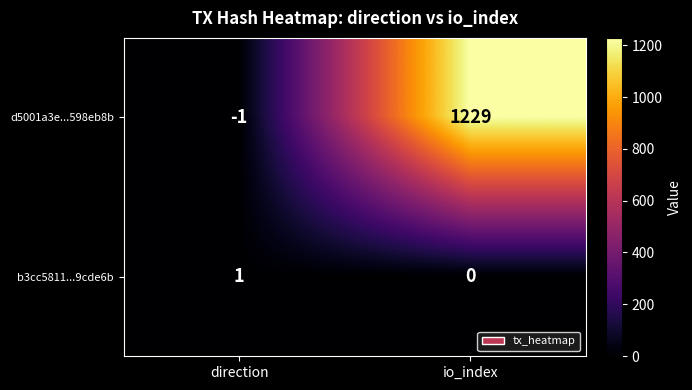

Reading right to left, transcribe all the data shown in this chart.

d5001a3e...598eb8b: io_index=1229	direction=-1
b3cc5811...9cde6b: io_index=0	direction=1